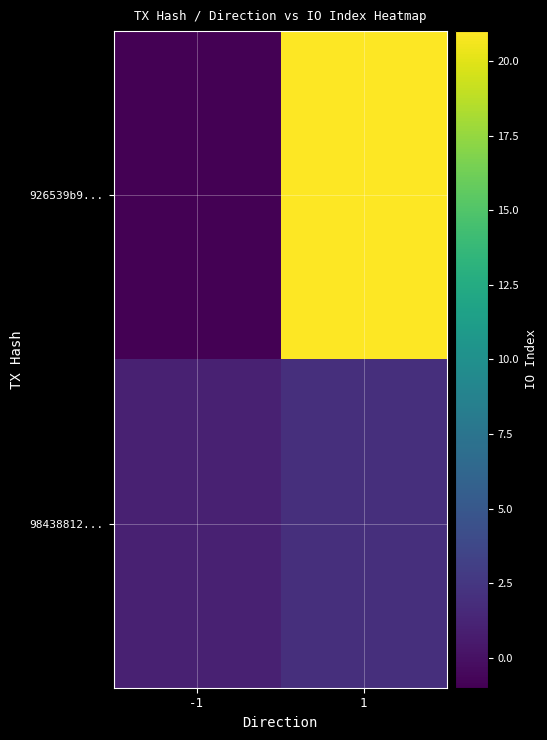

At 1, list the series in order from smallest to largest.

98438812..., 926539b9...